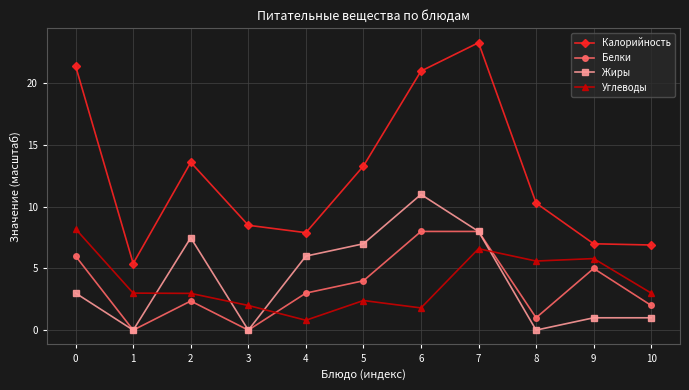

Rank the series at 0 from highest to lowest value.

Калорийность, Углеводы, Белки, Жиры